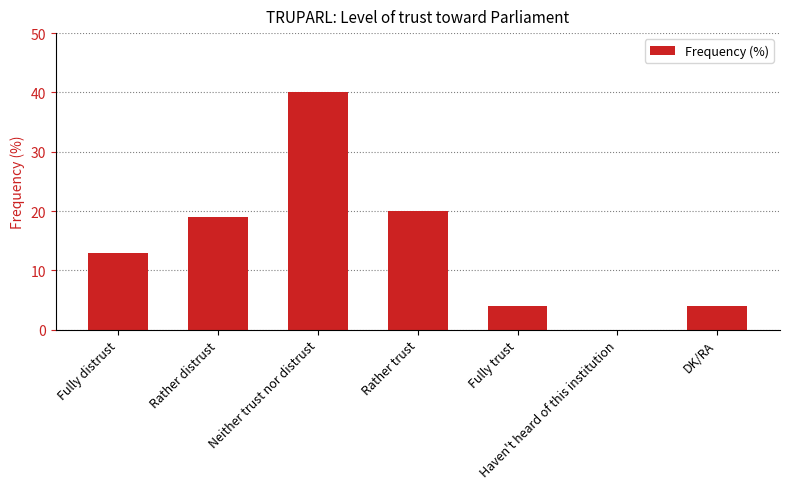

What is the maximum value shown in the chart?

40